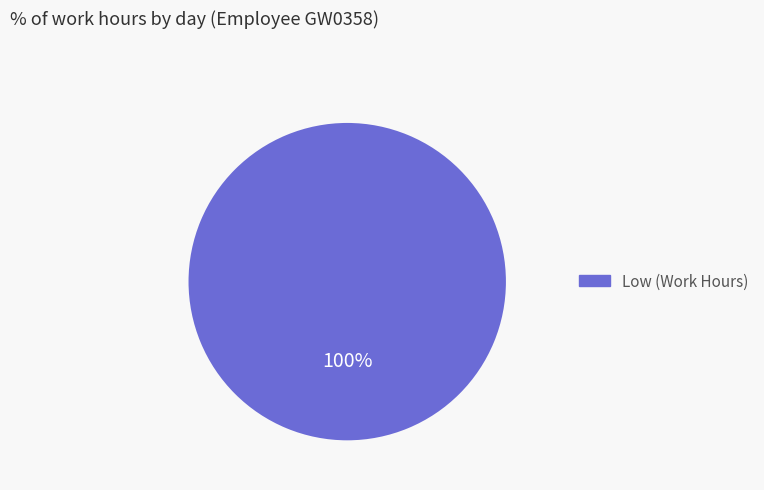

Is there a majority slice in this chart?

Yes